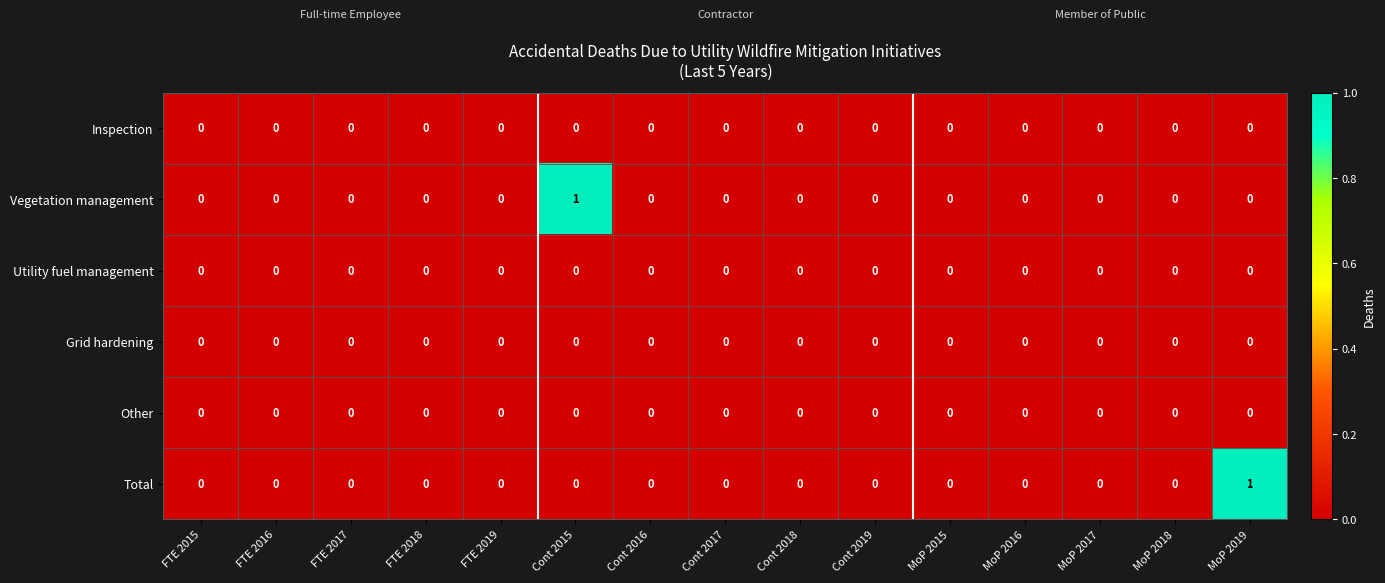

The Total series shows 0 at MoP 2015. True or false?

True